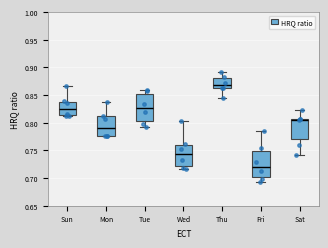

Reading left to right, read every box against the y-axis: the position of its median line, the range the box covers, and the ends of its whiskers. The values are not printed on the chart, so give them approximately, as read against the axis.

Sun: median 0.825, box 0.815 to 0.840, whiskers 0.815 to 0.865
Mon: median 0.790, box 0.775 to 0.810, whiskers 0.775 to 0.835
Tue: median 0.825, box 0.805 to 0.850, whiskers 0.795 to 0.860
Wed: median 0.745, box 0.720 to 0.760, whiskers 0.715 to 0.805
Thu: median 0.865, box 0.860 to 0.880, whiskers 0.845 to 0.890
Fri: median 0.720, box 0.700 to 0.750, whiskers 0.695 to 0.785
Sat: median 0.805 (drawn on the box's upper edge), box 0.770 to 0.805, whiskers 0.740 to 0.820